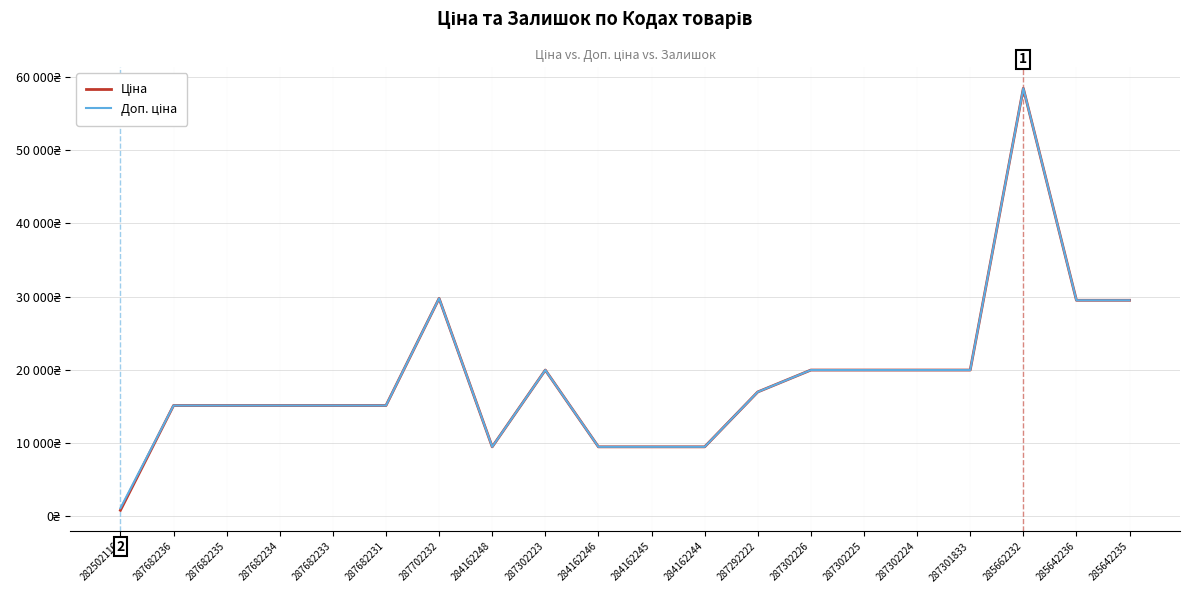

What position from the left is 287682234?

4